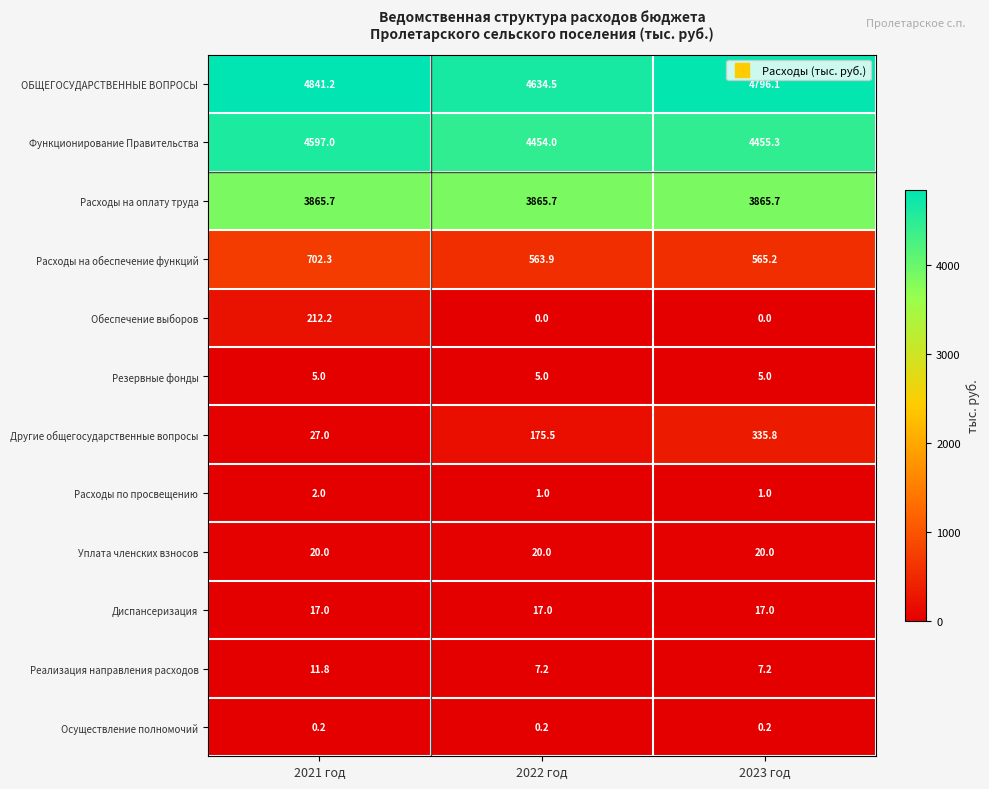

At how many categories does at least one series exceed 484?

3